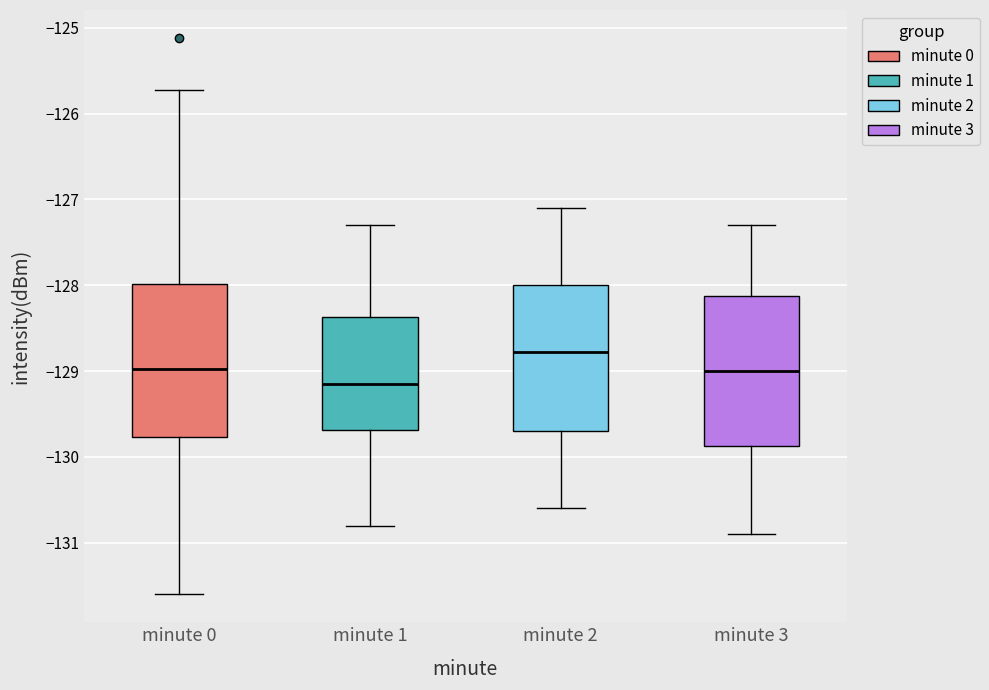

Where does the median line of the box for minute 0 sit on the y-axis? The values are not printed on the chart, so give them approximately, as read against the axis.

-129.0